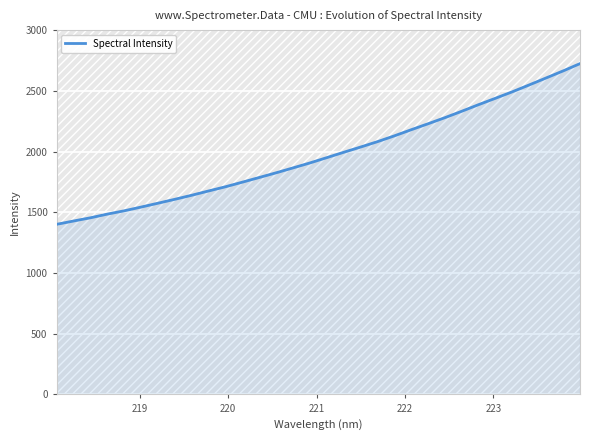

What is the difference between the maximum and minimum values?

1322.9